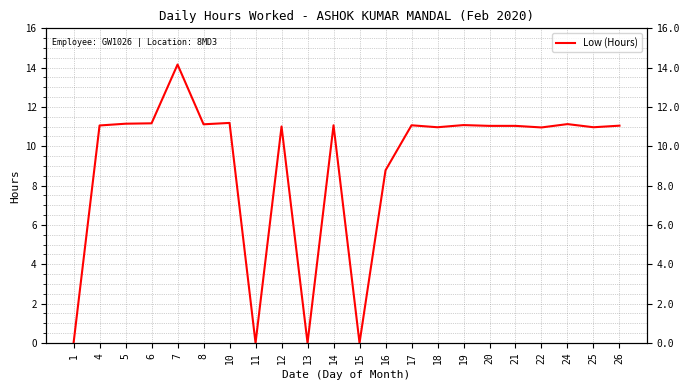

Which has a higher value, 6 or 22?

6